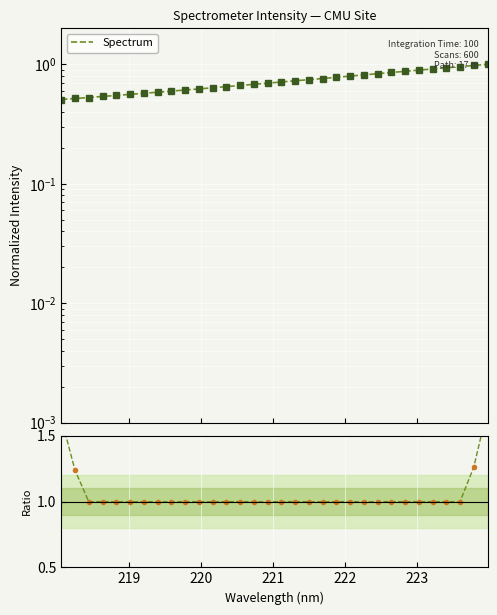

True or false: Spectrum and Ratio to smooth cross at least once.

False